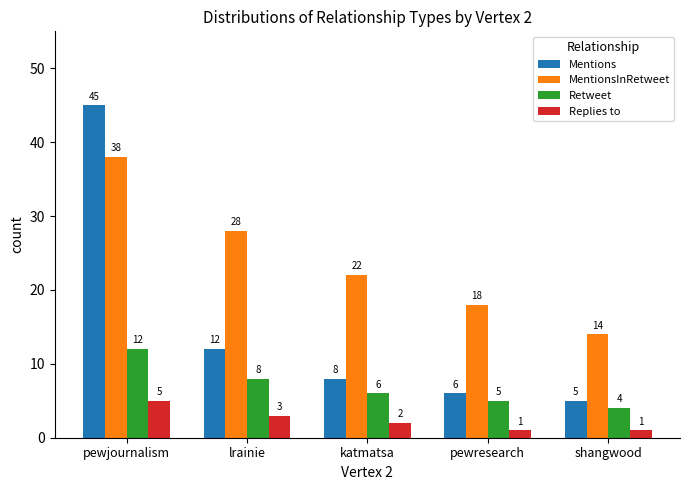

Which series has the widest spread of values?

Mentions